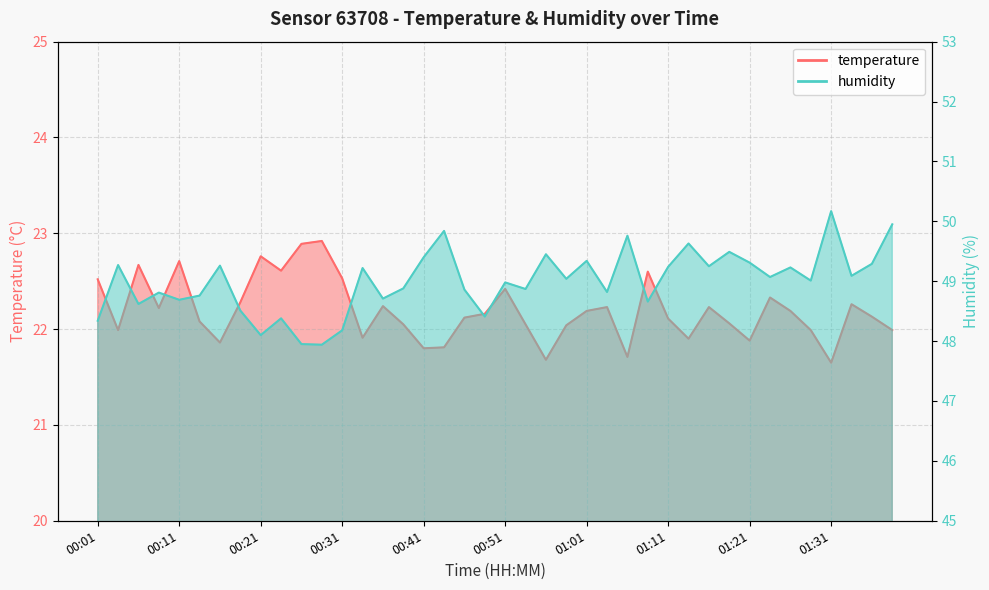

The value of humidity at 01:18 is 49.5. True or false?

True